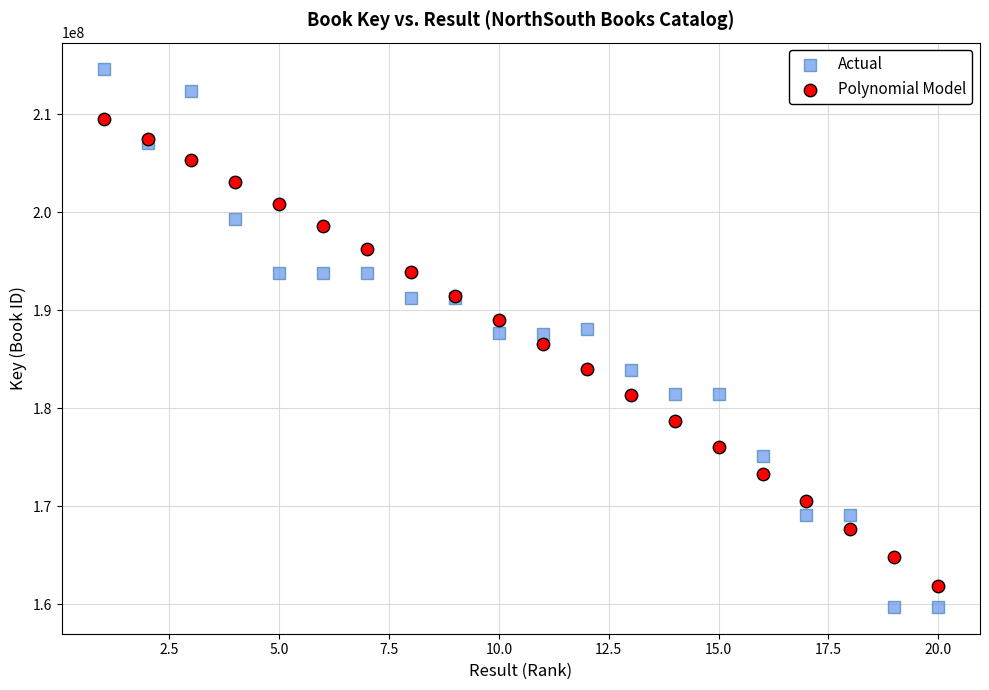

Which series has the widest spread of Y values?

Actual